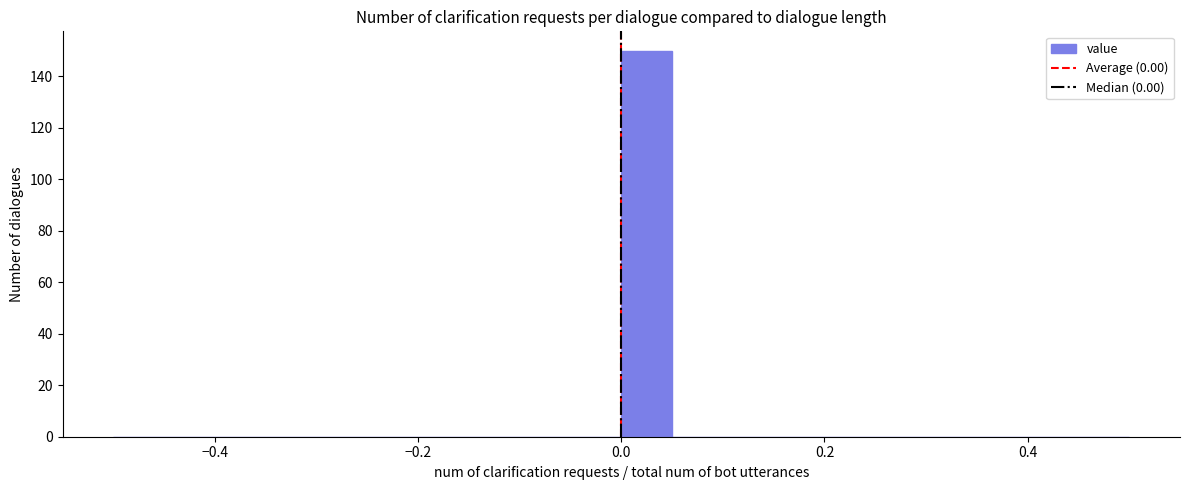

Read against the x-axis, roughly where is the centre of the tallest bar?

0.02